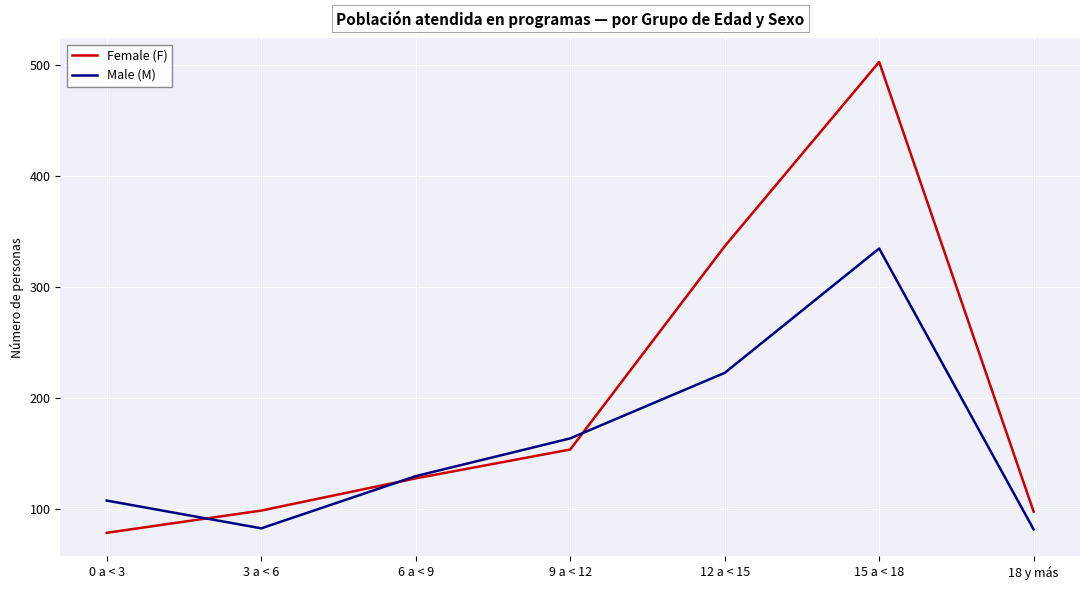

Is it true that Female (F) equals 154 at 9 a < 12?

True